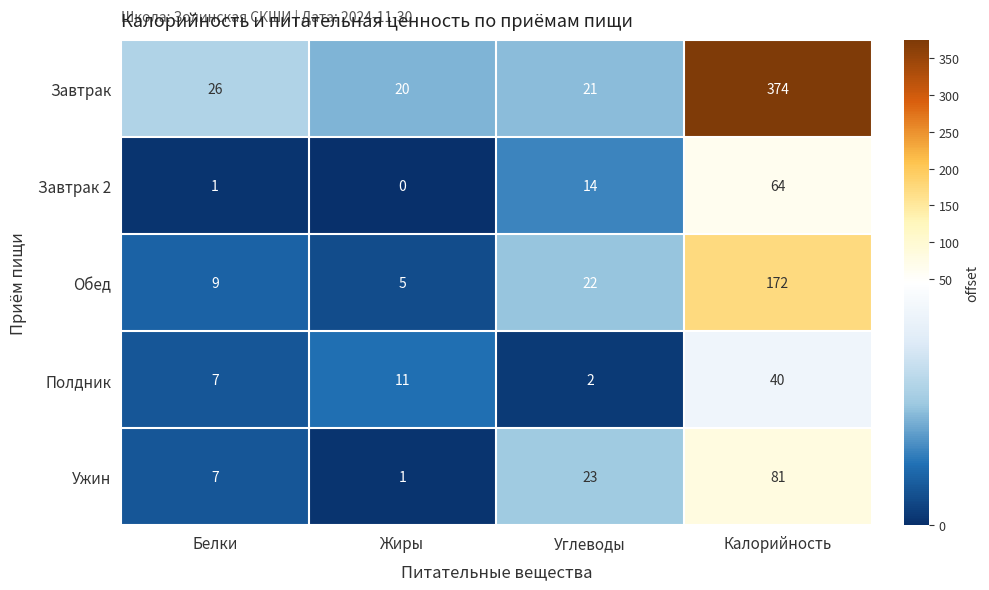

Where is Полдник nearest to the value 21?

Жиры